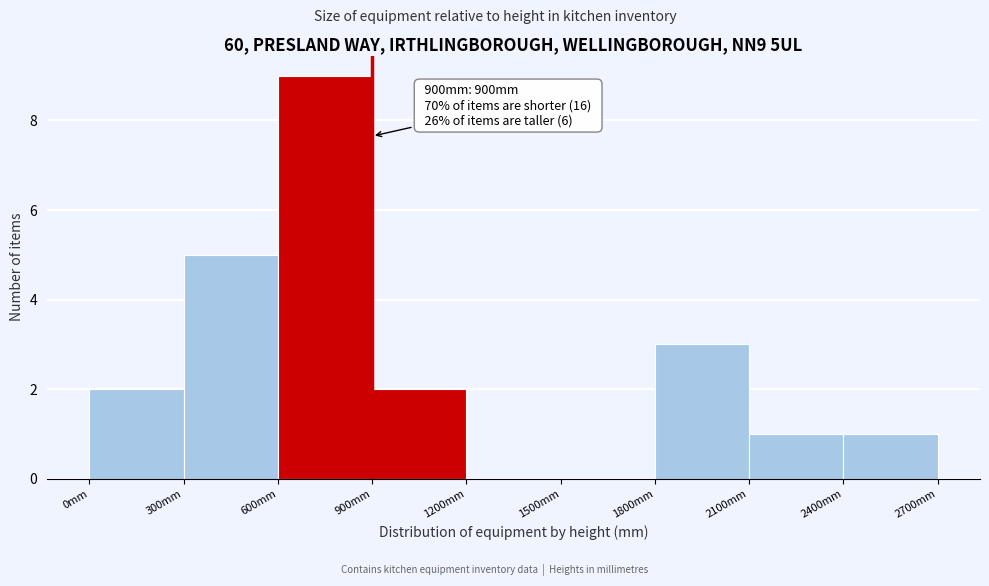

Which range on the x-axis has the tallest bar?

600 to 900